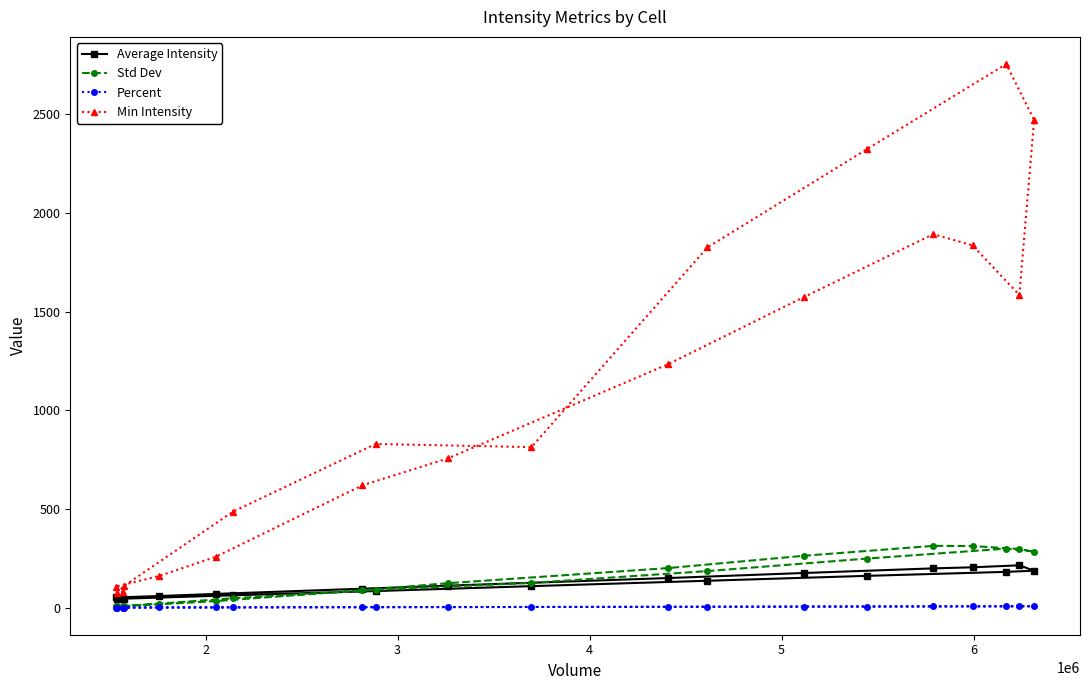

In Average Intensity, how many points are lower than both neighbors (excluding endpoints)?

1